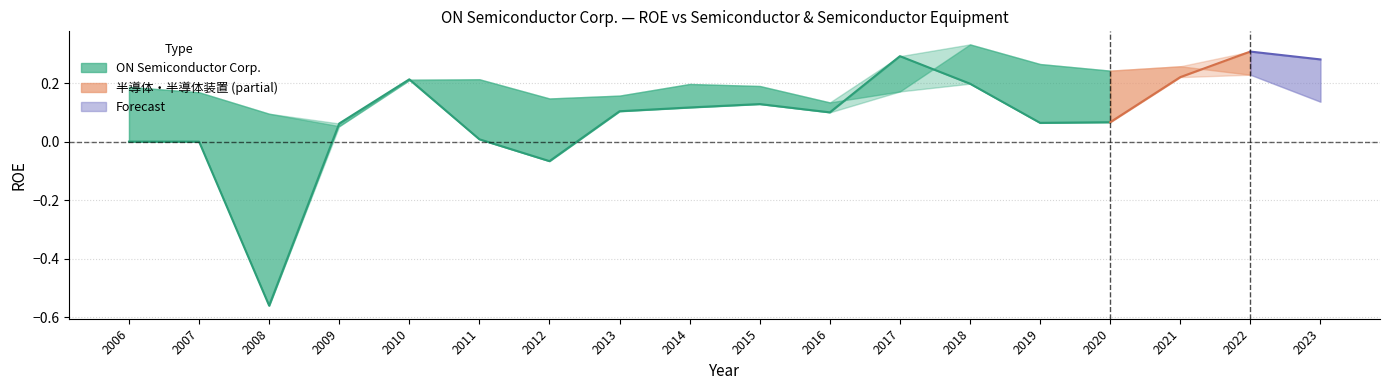

True or false: 半導体・半導体装置 and ON Semiconductor Corp. intersect in this chart.

True